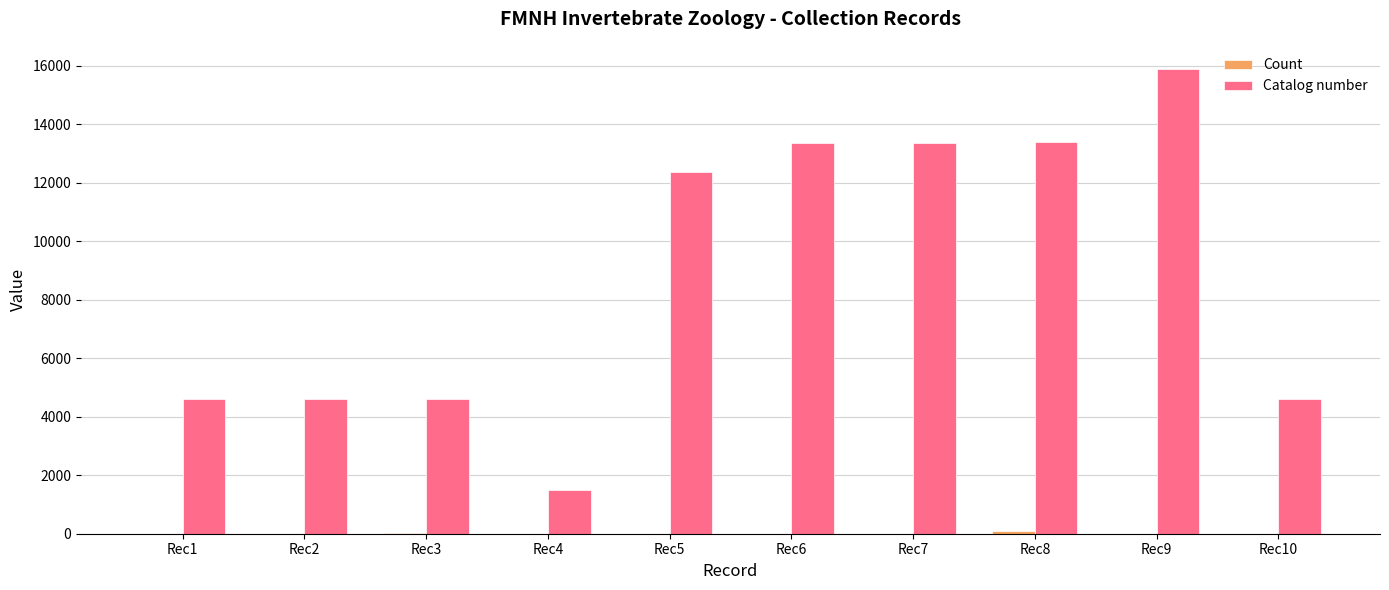

Which series has the largest total across all categories?

Catalog number